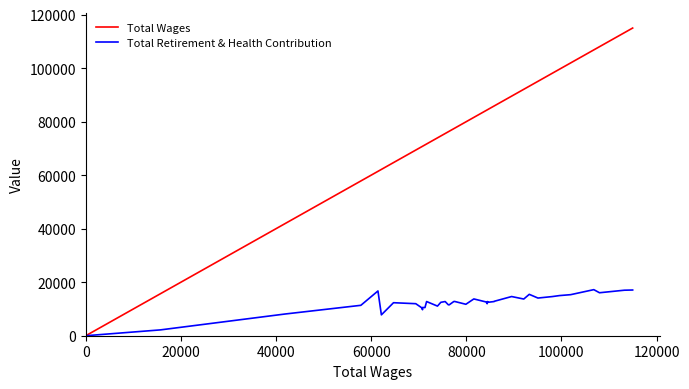

Count the number of data series in this chart.

2